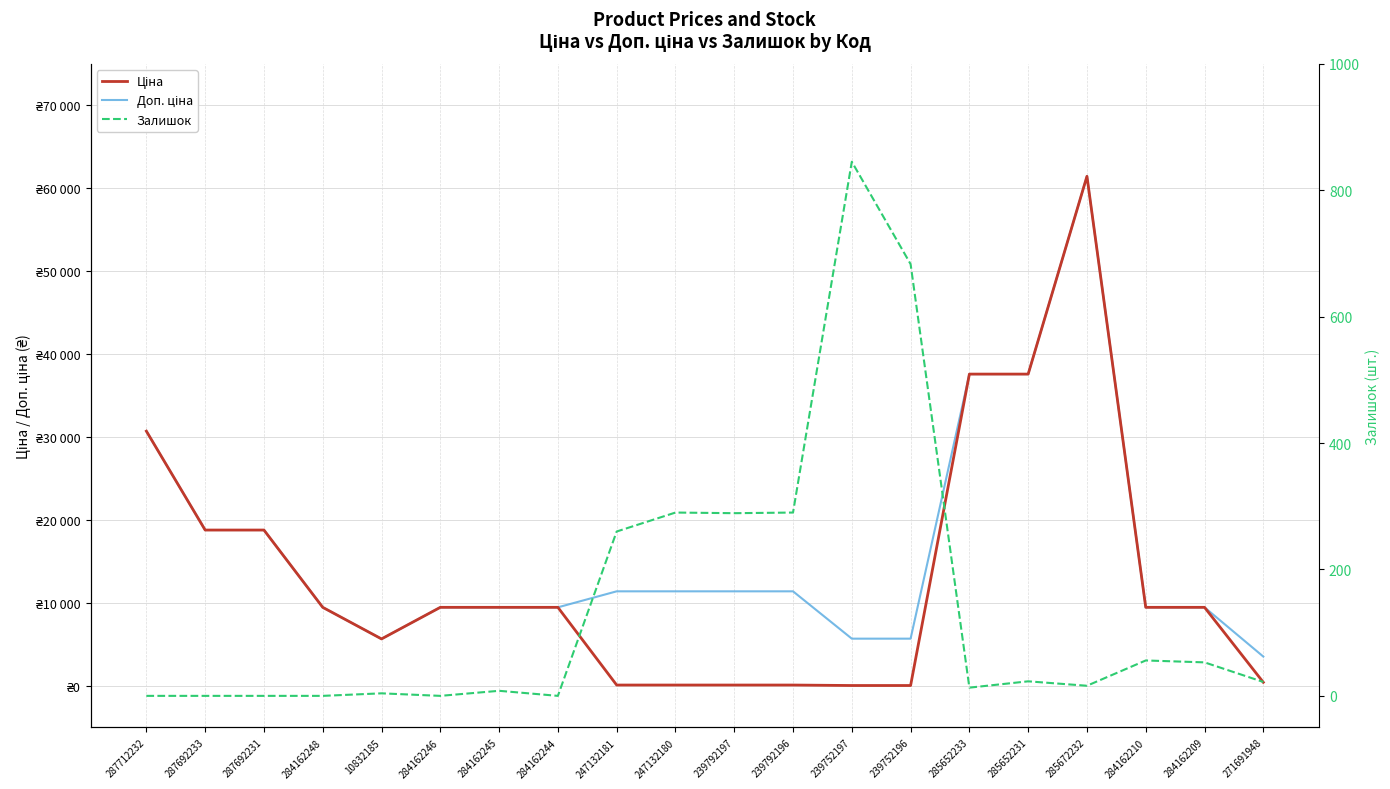

What is the approximate value of Ціна at 287692231?

18796.8